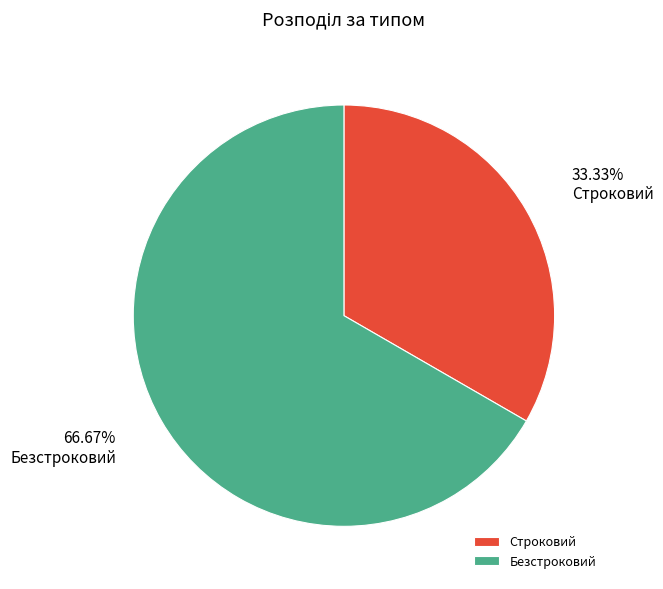

Which category has the biggest portion of the pie?

Безстроковий